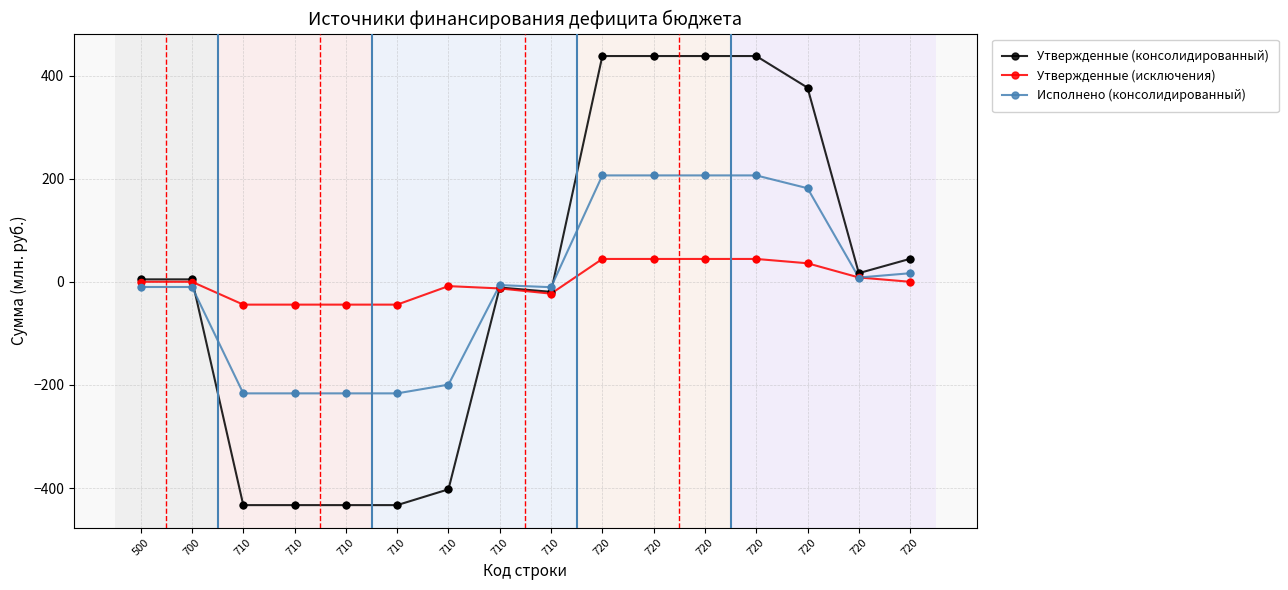

What are all the series names shown in the legend?

Утвержденные (консолидированный), Утвержденные (исключения), Исполнено (консолидированный)